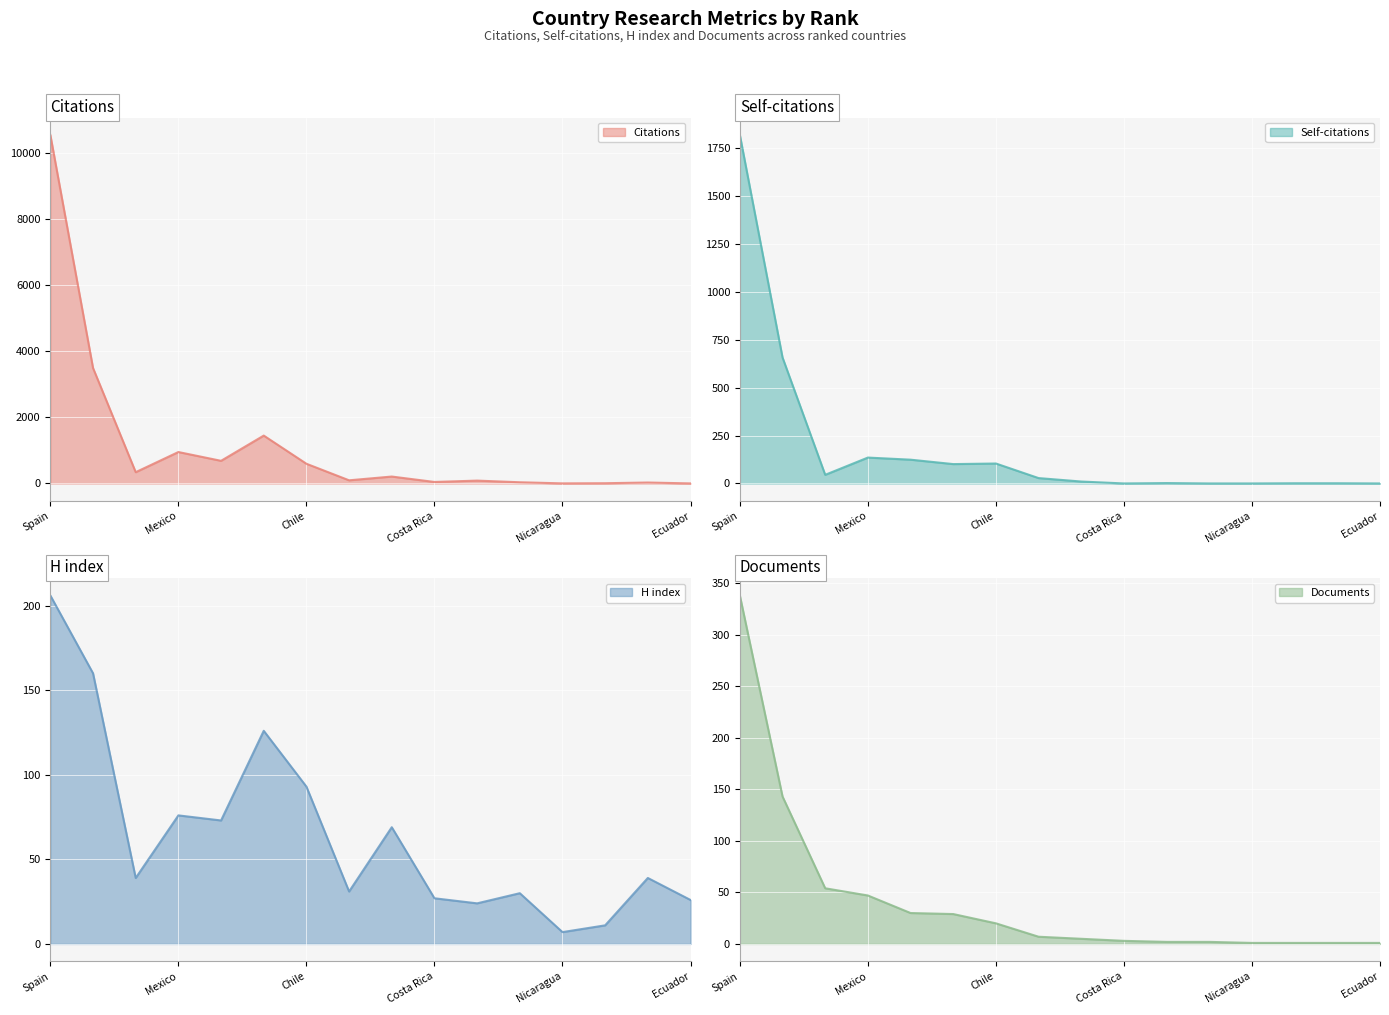

What is the difference between the maximum and second lowest values in the Documents series?

337